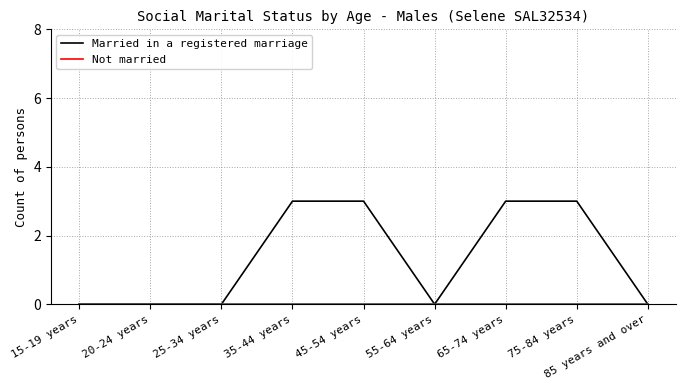

What is the maximum value shown in the chart?

3